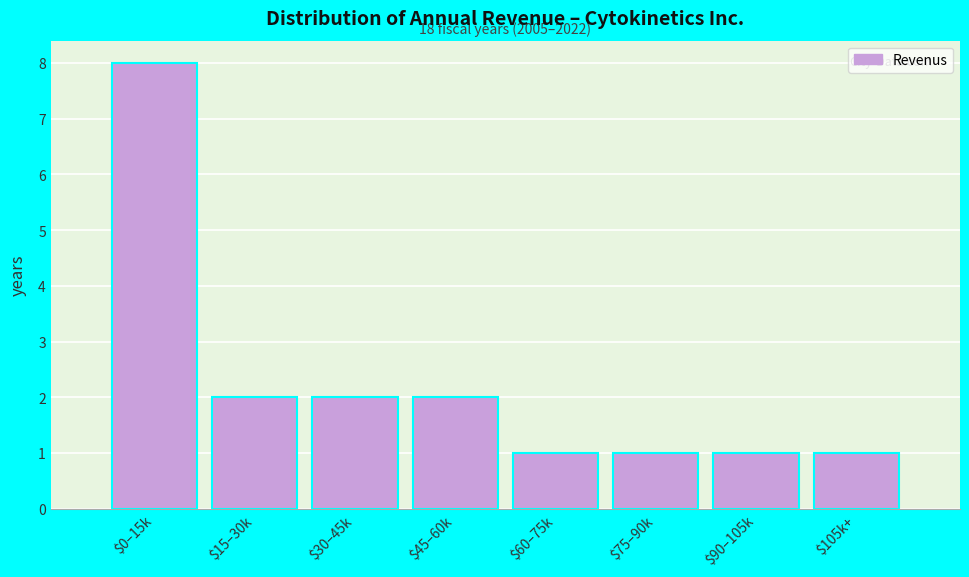

Reading right to left, what are all the values shown in this chart?

1	1	1	1	2	2	2	8